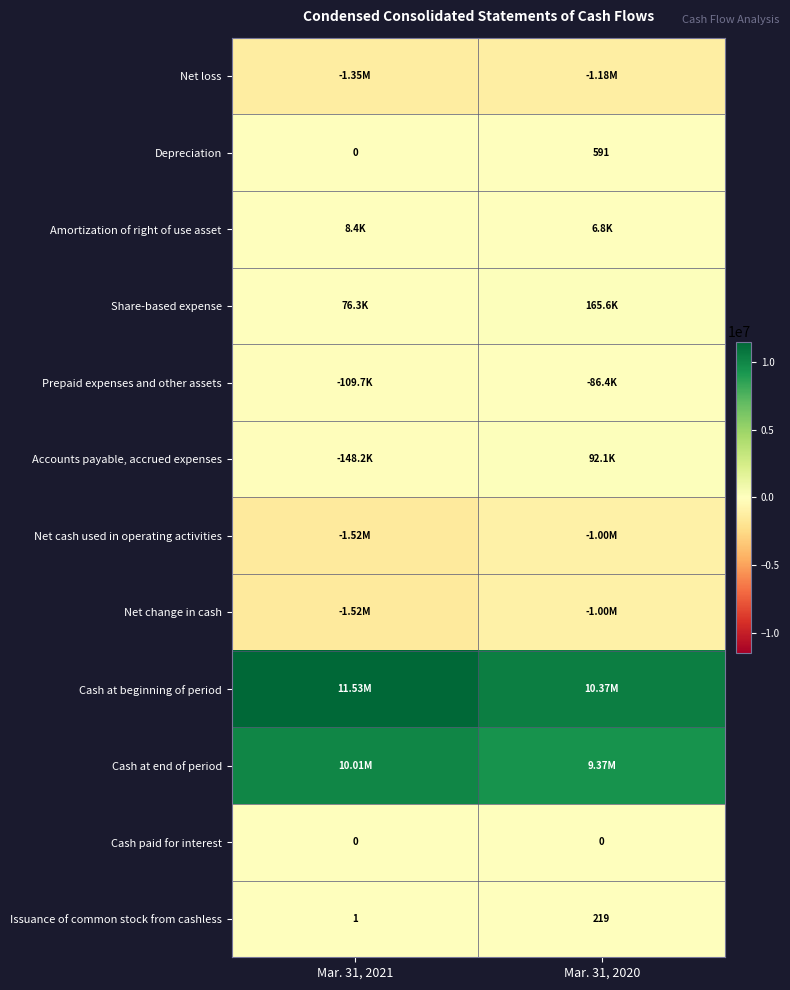

Count the number of categories in the chart.

2